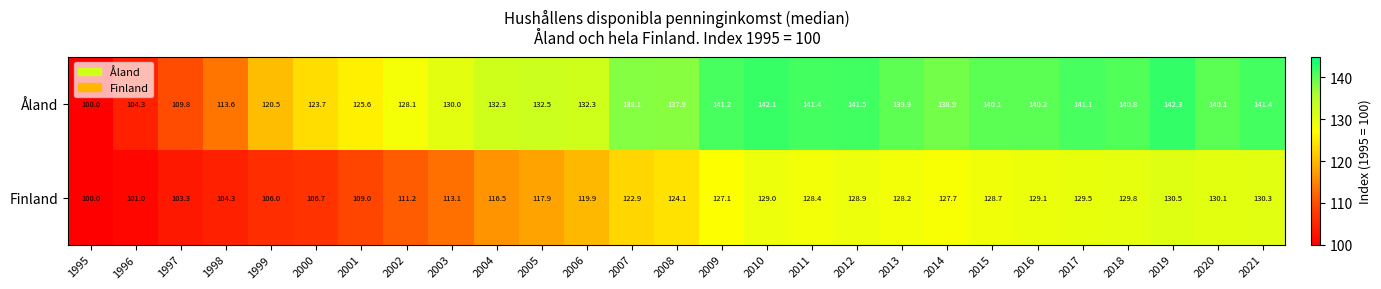

List the series in order of their peak value, lowest first.

Finland, Åland